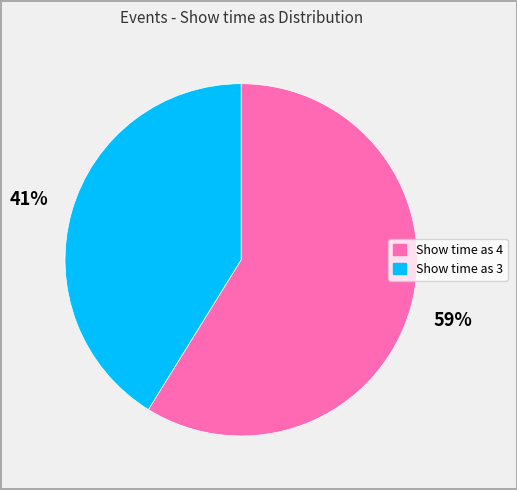

Is there any slice that represents more than half of the pie?

Yes